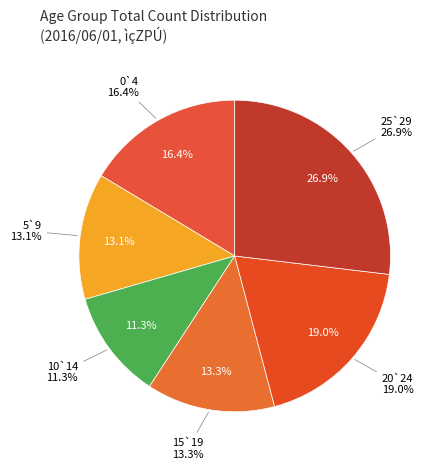

To the nearest percent, what portion does 15`19 represent?

13%